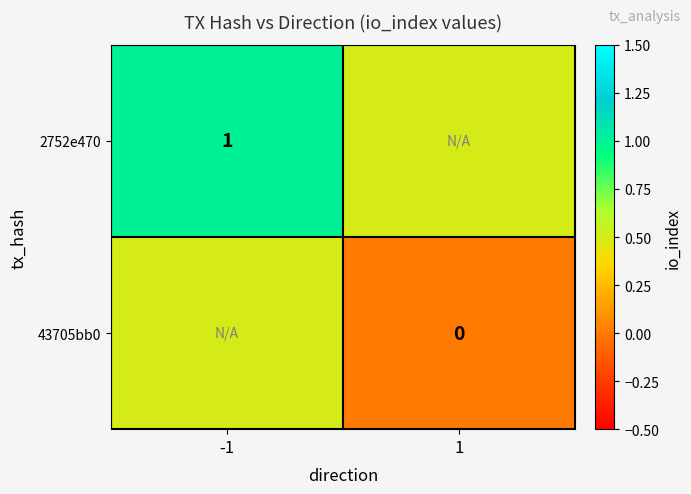

Is it true that 2752e470 equals 1.7 at -1?

False